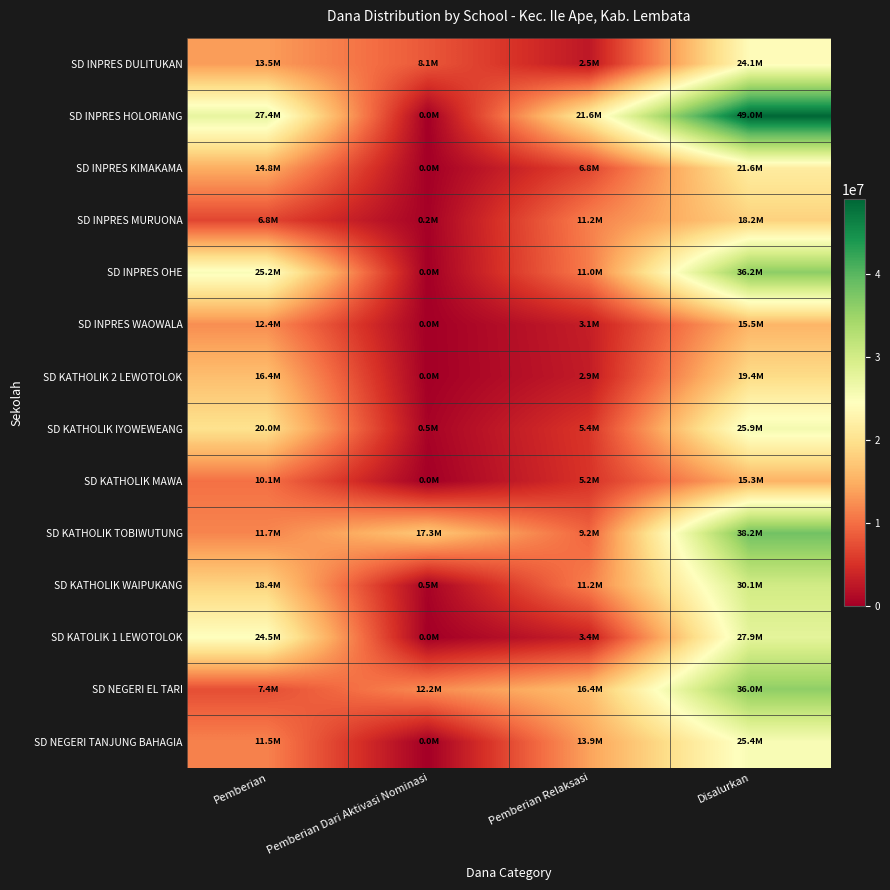

Which series changed the most between Pemberian and Pemberian Relaksasi?

SD KATOLIK 1 LEWOTOLOK